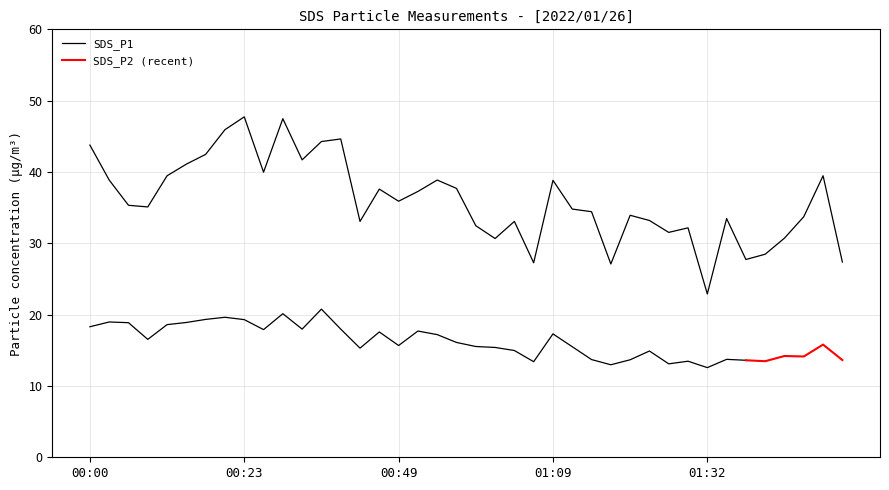

Which category has the highest value across all series?

00:23